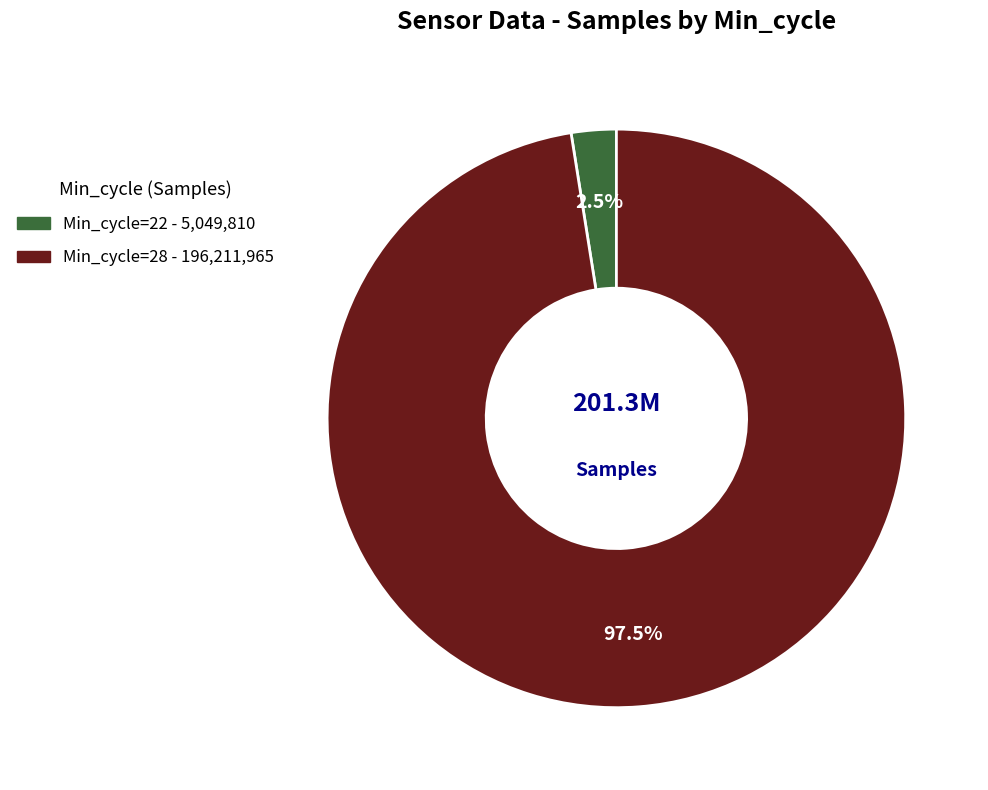

Does any single category account for the majority?

Yes